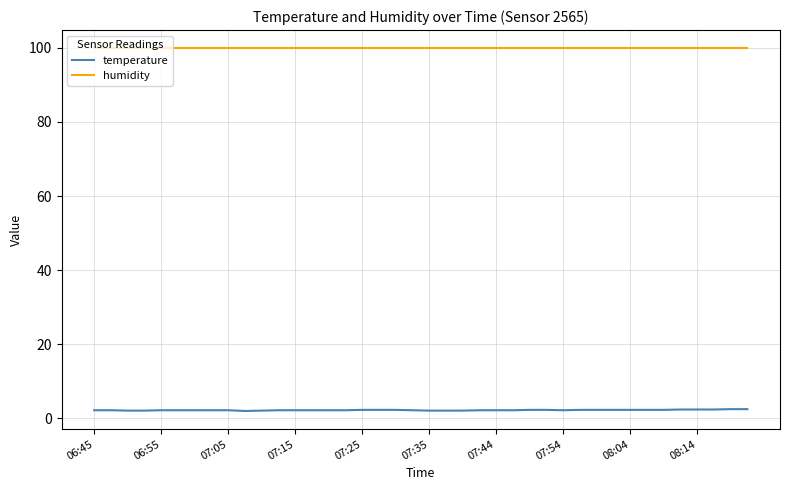

Which series has the largest total across all categories?

humidity